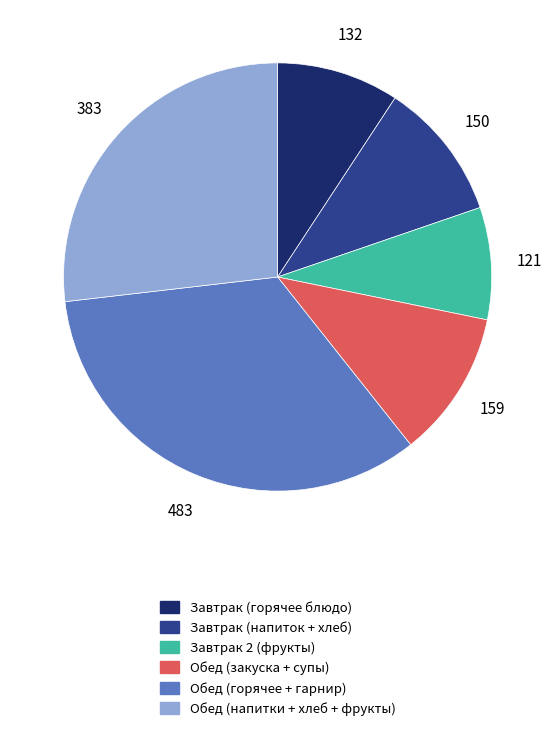

Does any single category account for the majority?

No